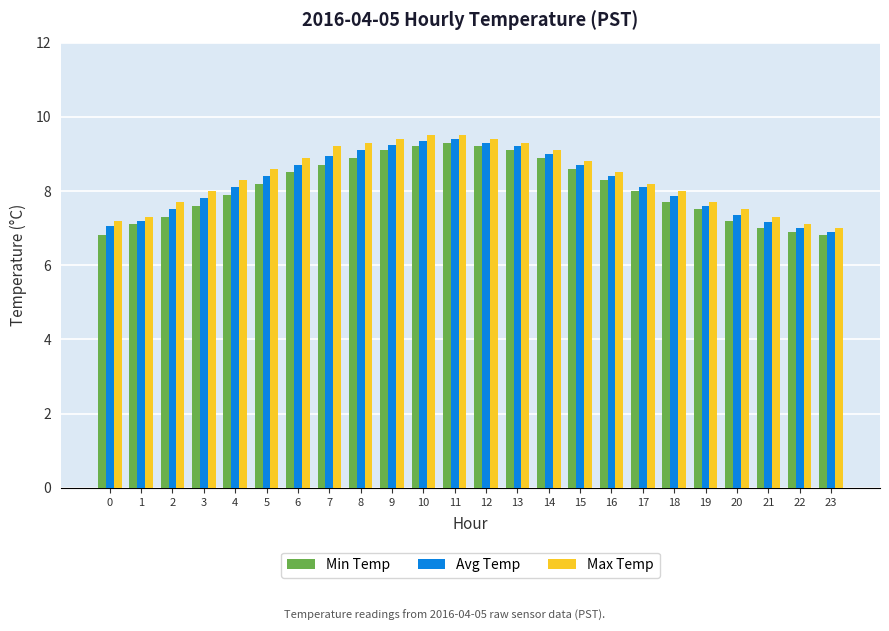

What is the sum of the Avg Temp values at 6 and 8?

17.8